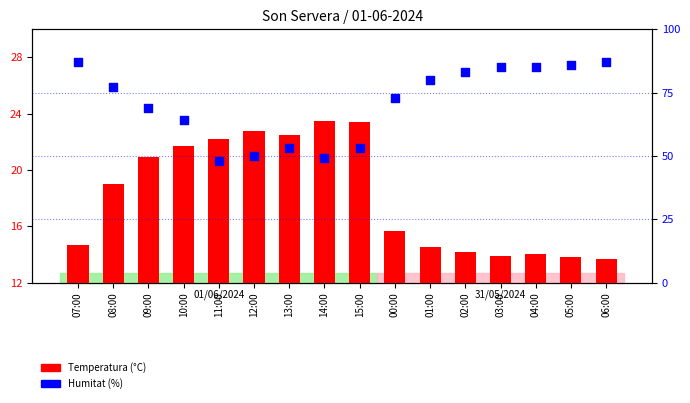

Which series reaches the maximum Y coordinate?

Humitat (%)